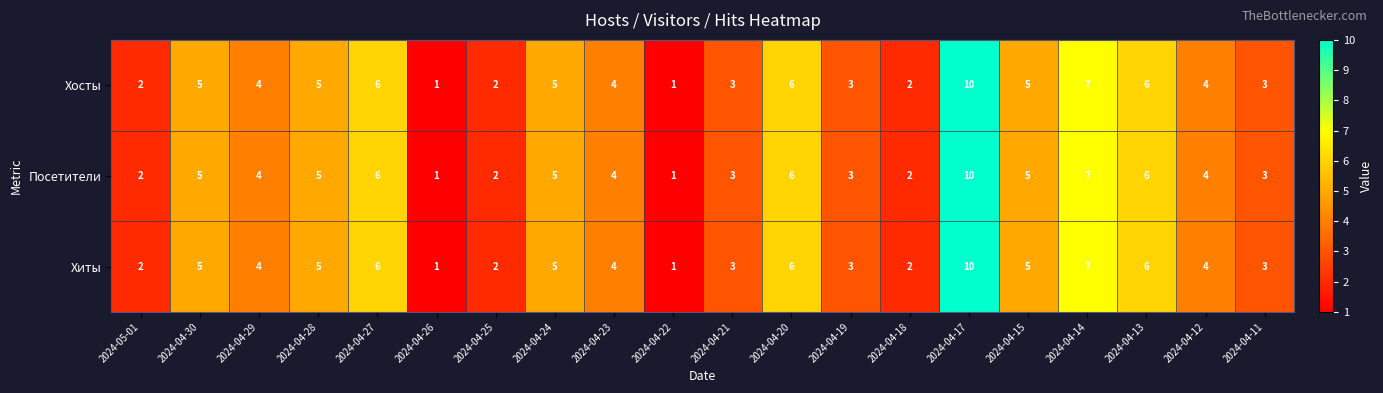

What is the approximate value of Хосты at 2024-04-27?

6